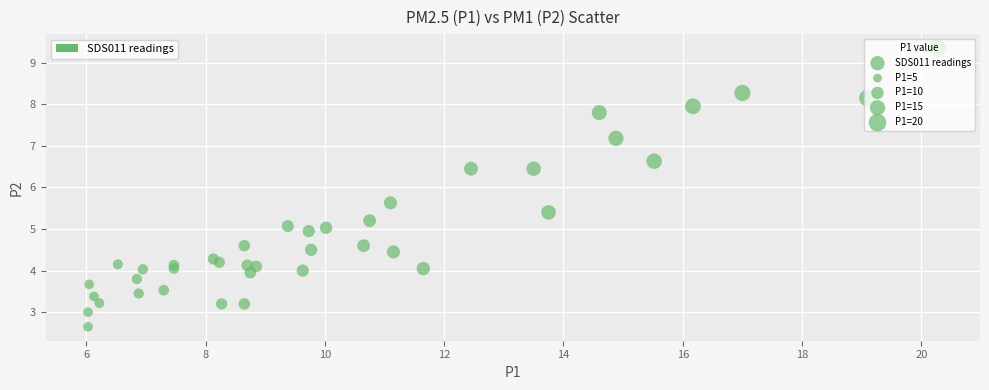

What Y value in the scatter plot is closest to 6?

5.6